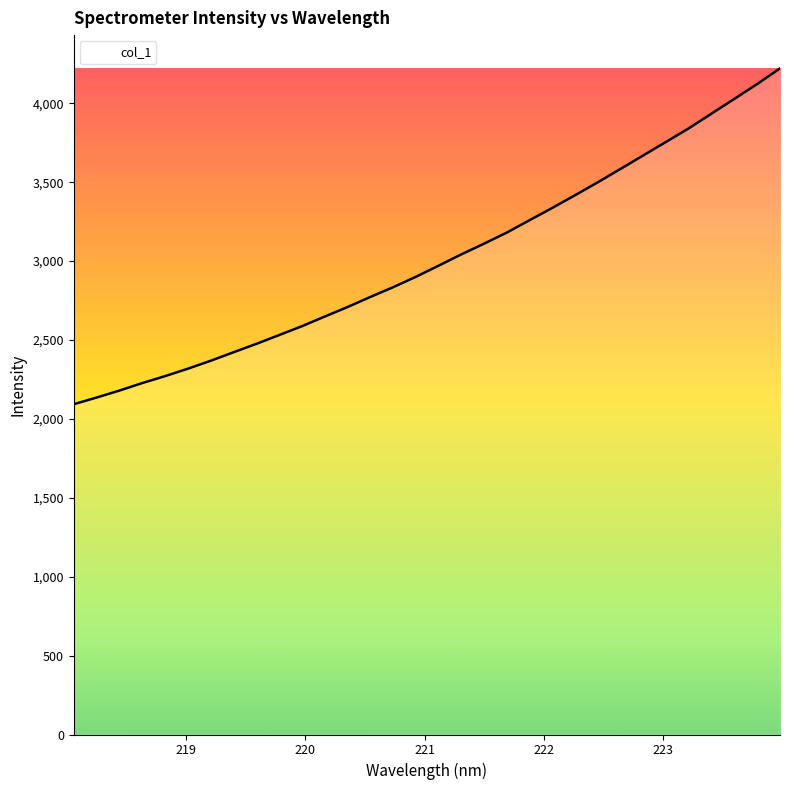

What is the smallest value displayed?

2092.9